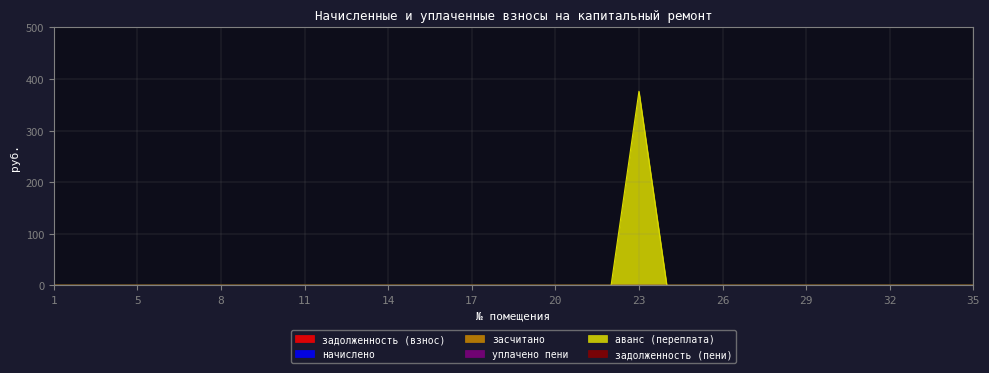

Reading left to right, list all the values displayed in this chart.

задолженность (взнос): 0.0	0.0	0.0	0.0	0.0	0.0	0.0	0.0	0.0	0.0	0.0	0.0	0.0	0.0	0.0	0.0	0.0	0.0	0.0	0.0	0.0	0.0	0.0	0.0	0.0	0.0	0.0	0.0	0.0	0.0	0.0	0.0	0.0	0.0
начислено: 0.0	0.0	0.0	0.0	0.0	0.0	0.0	0.0	0.0	0.0	0.0	0.0	0.0	0.0	0.0	0.0	0.0	0.0	0.0	0.0	0.0	0.0	0.0	0.0	0.0	0.0	0.0	0.0	0.0	0.0	0.0	0.0	0.0	0.0
засчитано: 0.0	0.0	0.0	0.0	0.0	0.0	0.0	0.0	0.0	0.0	0.0	0.0	0.0	0.0	0.0	0.0	0.0	0.0	0.0	0.0	0.0	0.0	0.0	0.0	0.0	0.0	0.0	0.0	0.0	0.0	0.0	0.0	0.0	0.0
уплачено пени: 0.0	0.0	0.0	0.0	0.0	0.0	0.0	0.0	0.0	0.0	0.0	0.0	0.0	0.0	0.0	0.0	0.0	0.0	0.0	0.0	0.0	0.0	0.0	0.0	0.0	0.0	0.0	0.0	0.0	0.0	0.0	0.0	0.0	0.0
аванс (переплата): 0.0	0.0	0.0	0.0	0.0	0.0	0.0	0.0	0.0	0.0	0.0	0.0	0.0	0.0	0.0	0.0	0.0	0.0	0.0	0.0	0.0	376.1	0.0	0.0	0.0	0.0	0.0	0.0	0.0	0.0	0.0	0.0	0.0	0.0
задолженность (пени): 0.0	0.0	0.0	0.0	0.0	0.0	0.0	0.0	0.0	0.0	0.0	0.0	0.0	0.0	0.0	0.0	0.0	0.0	0.0	0.0	0.0	0.0	0.0	0.0	0.0	0.0	0.0	0.0	0.0	0.0	0.0	0.0	0.0	0.0